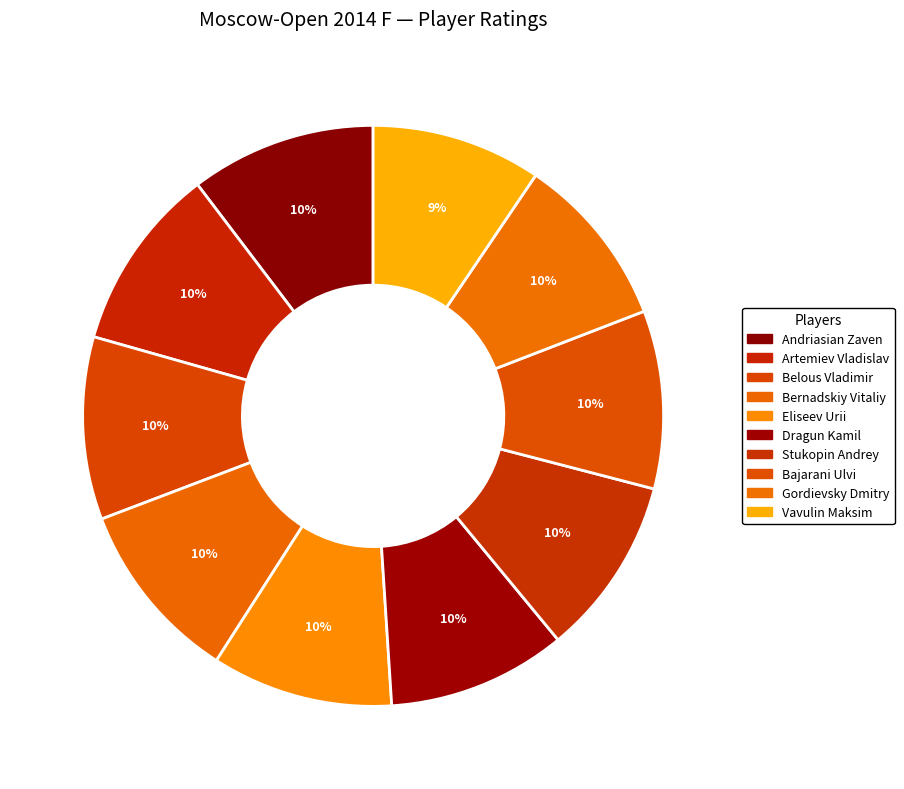

How many slices are in this pie chart?

10